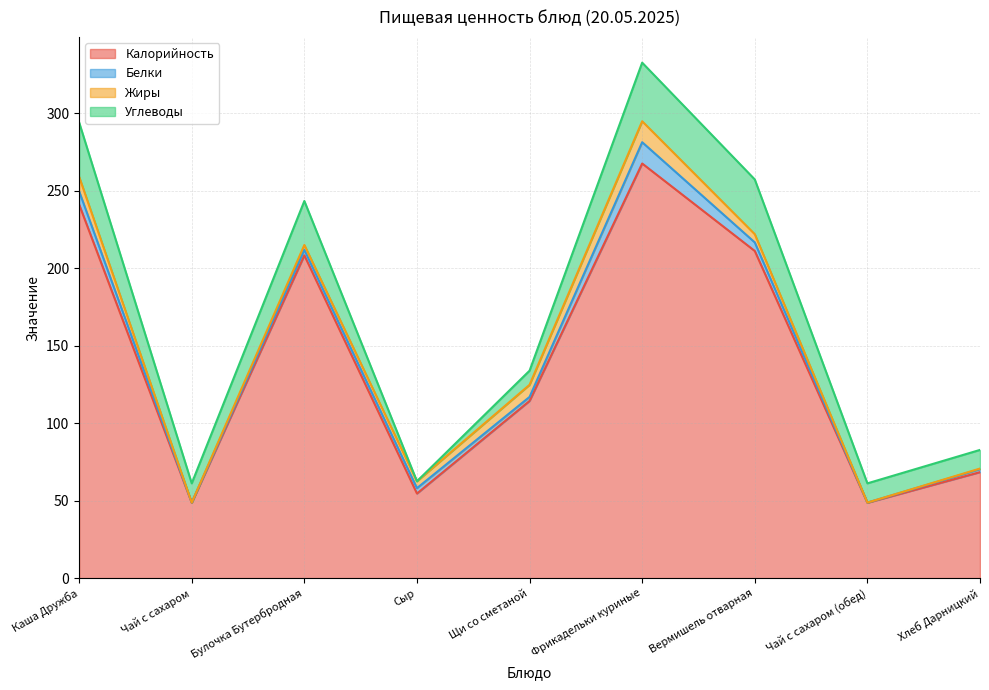

Does the chart have visible grid lines?

Yes